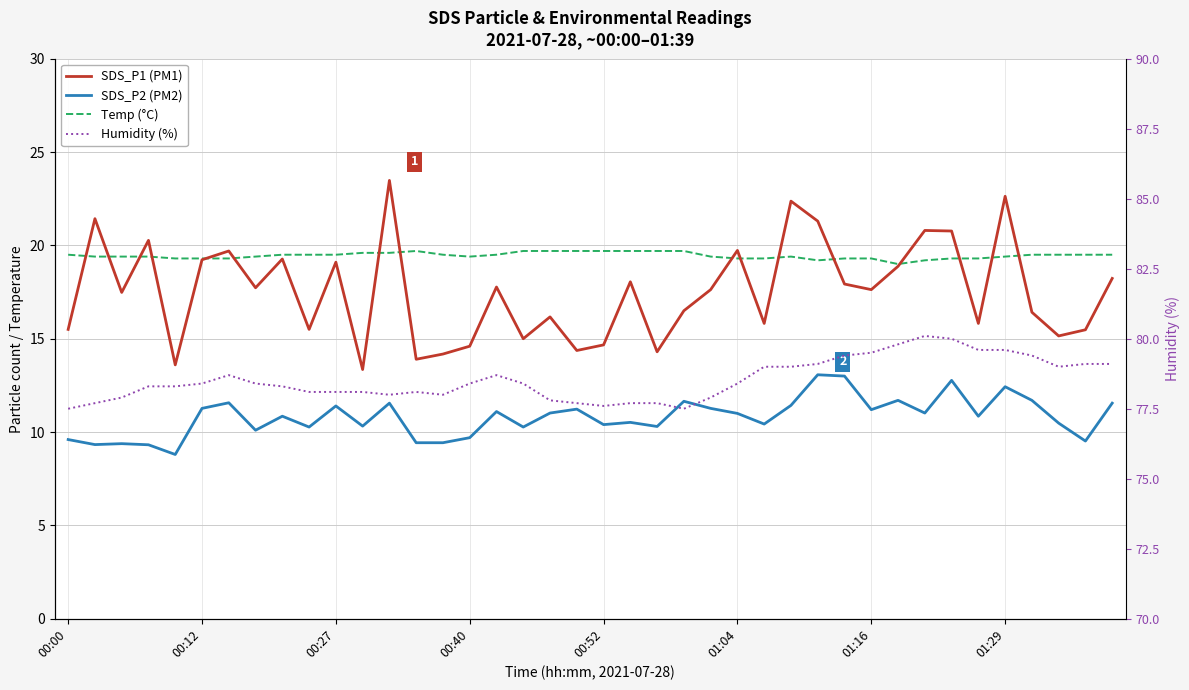

How many data points in SDS_P1 (PM1) are less than 17?

18